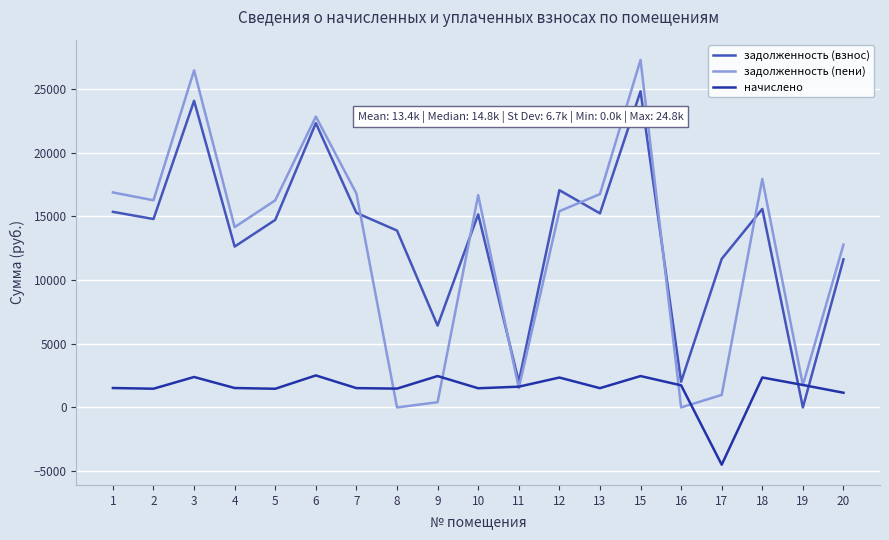

Which series has the largest total across all categories?

задолженность (взнос)